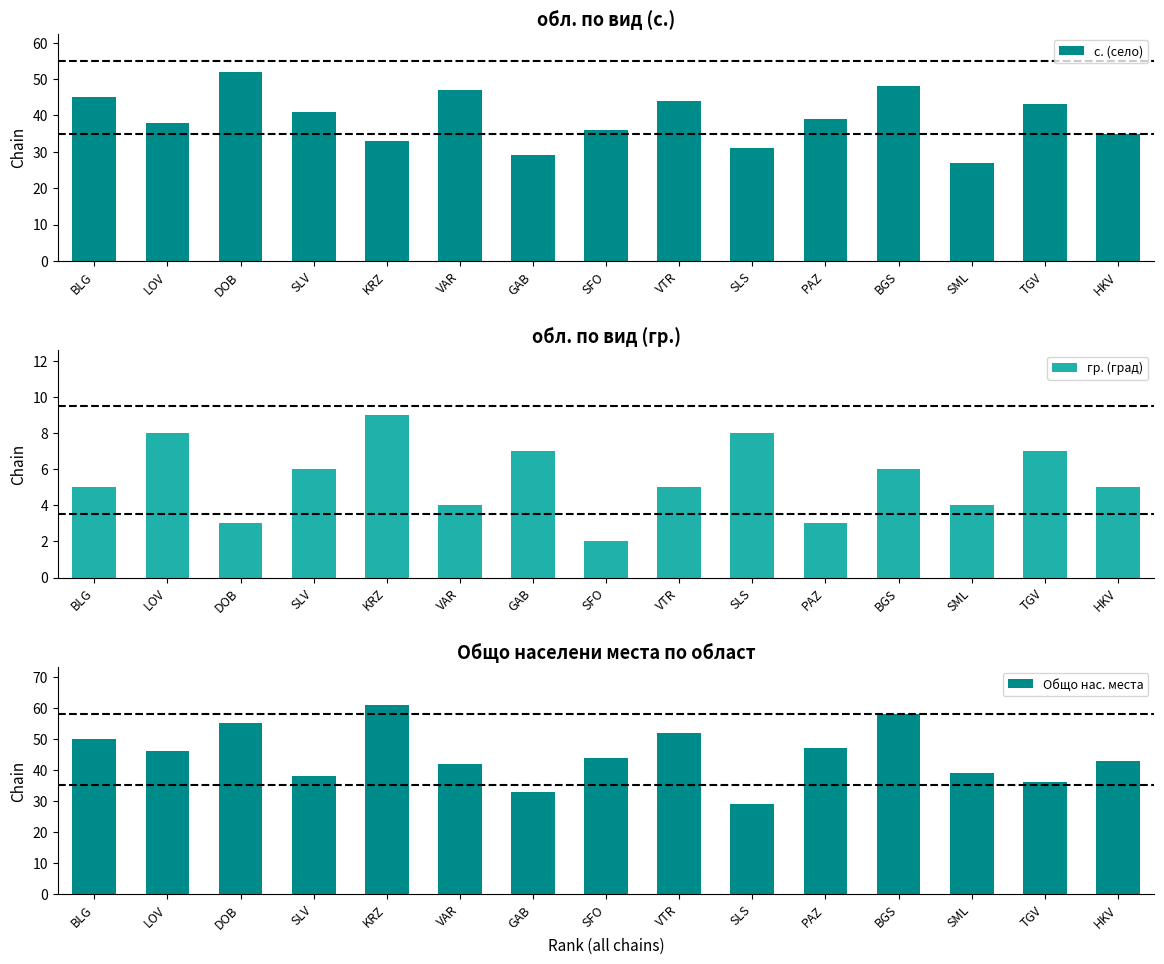

What is the minimum value shown in the chart?

2